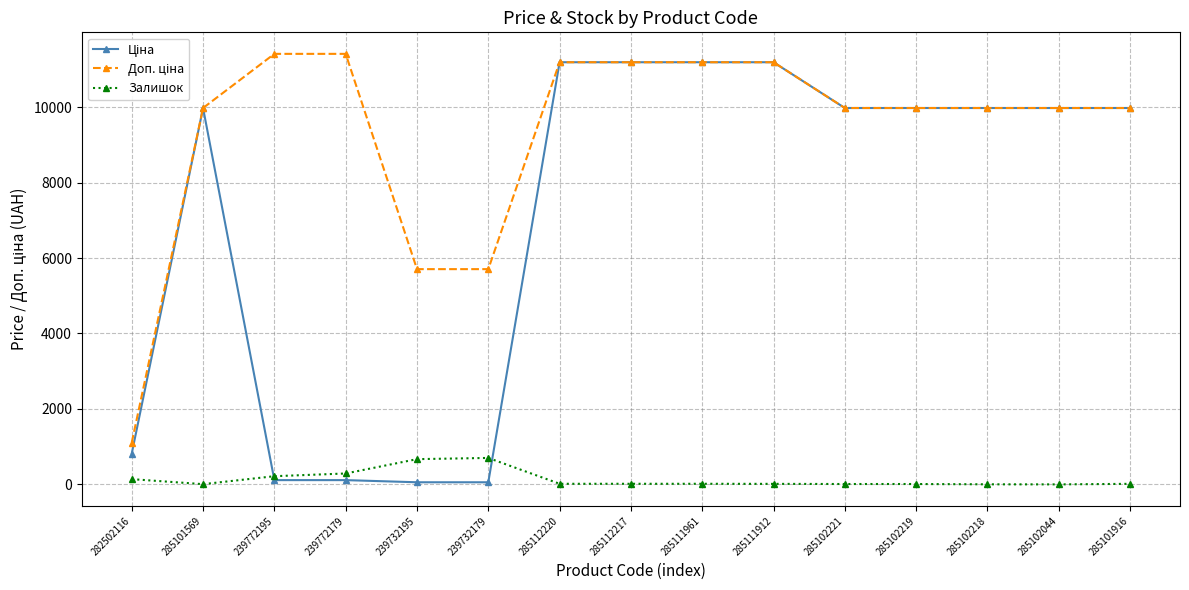

Where is the first local minimum for Залишок?

285101569